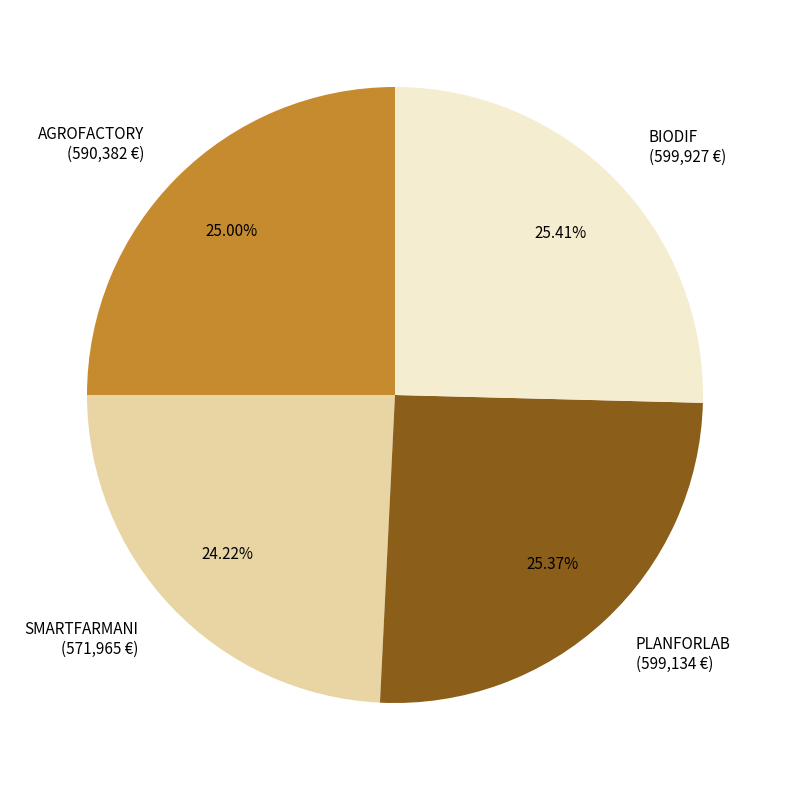

Is there a majority slice in this chart?

No